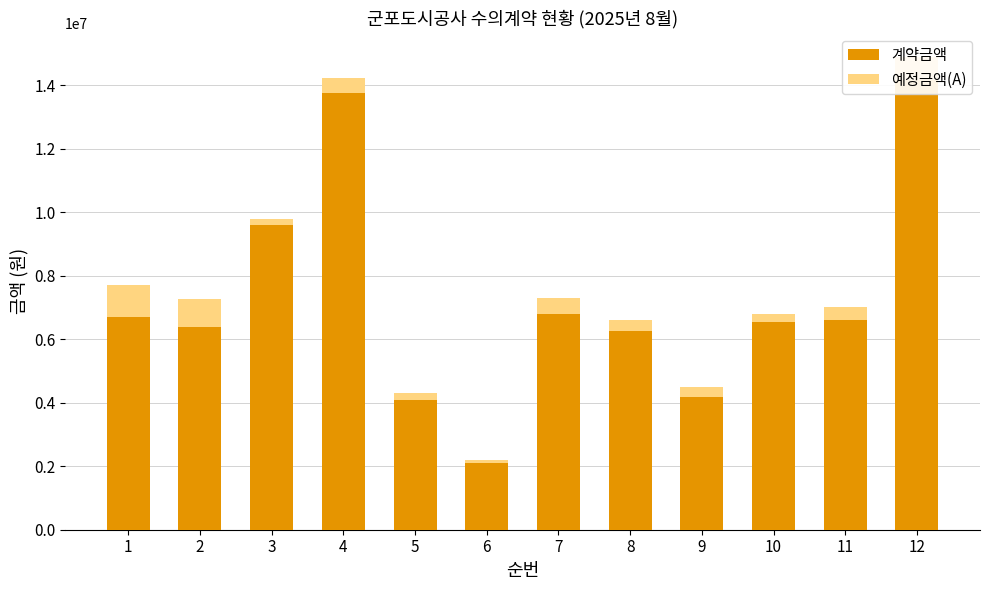

At which label is 계약금액 closest to 8120000?

7